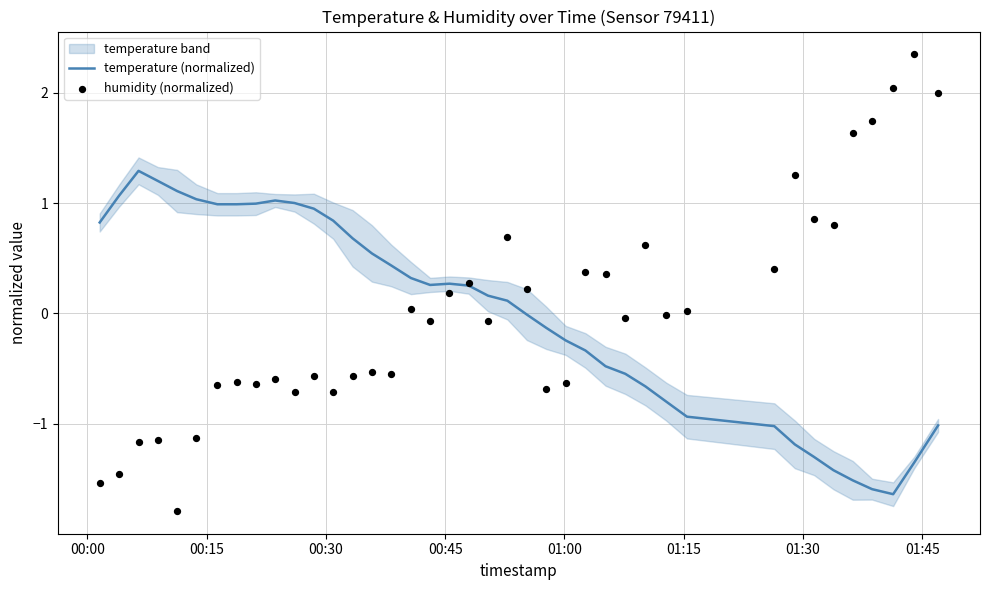

Which series contains the highest Y value?

humidity (normalized)